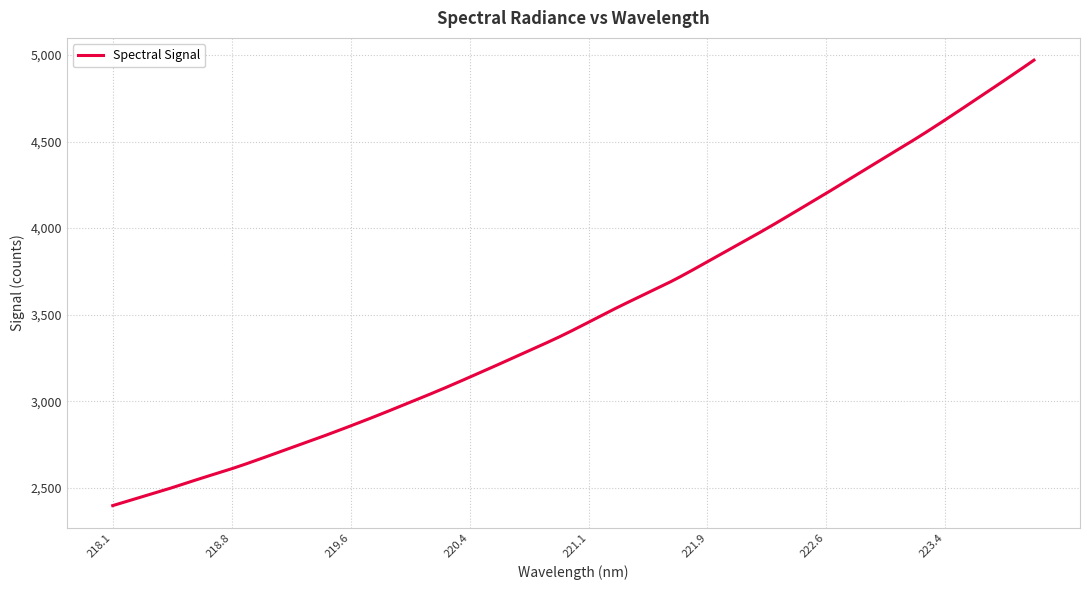

Is this an area chart (filled region under the line)?

No